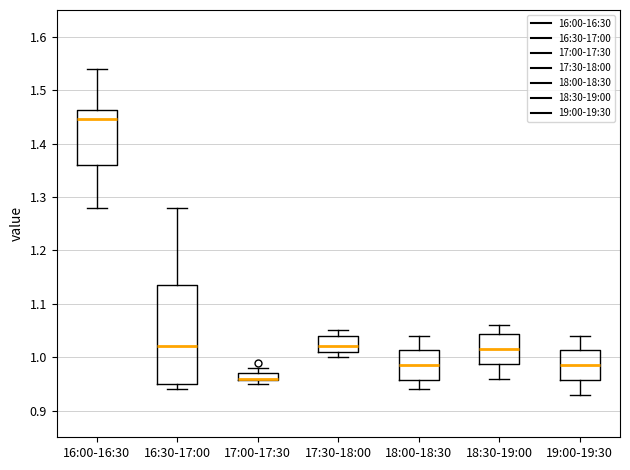

Where does the upper whisker of the box for 18:00-18:30 end on the y-axis? The values are not printed on the chart, so give them approximately, as read against the axis.

1.04